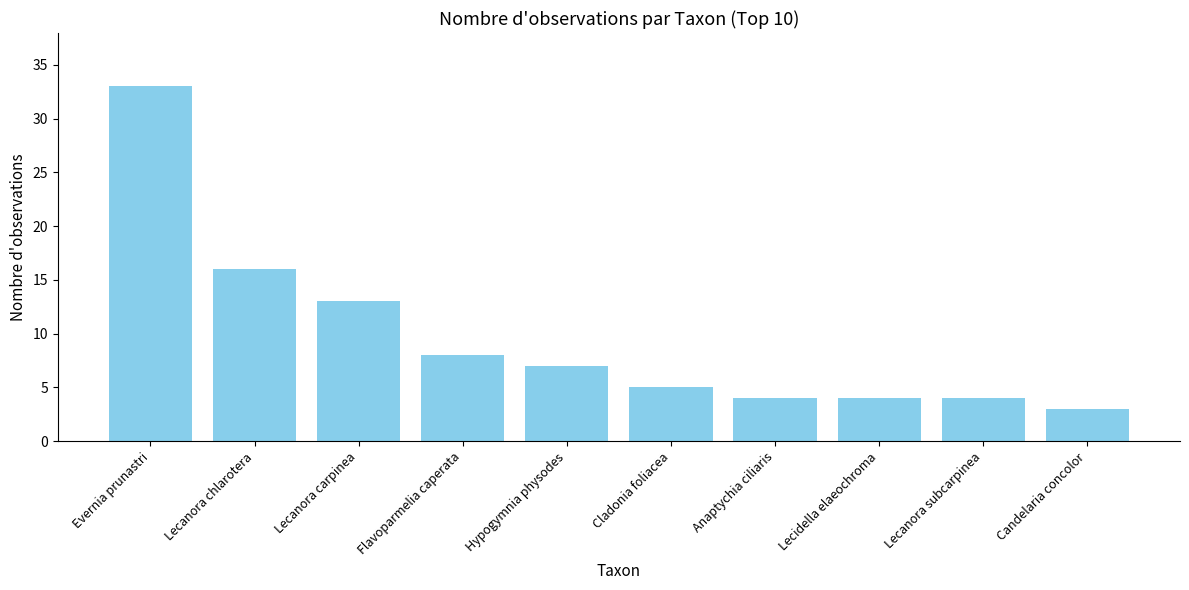

At which label is the value closest to 18?

Lecanora chlarotera